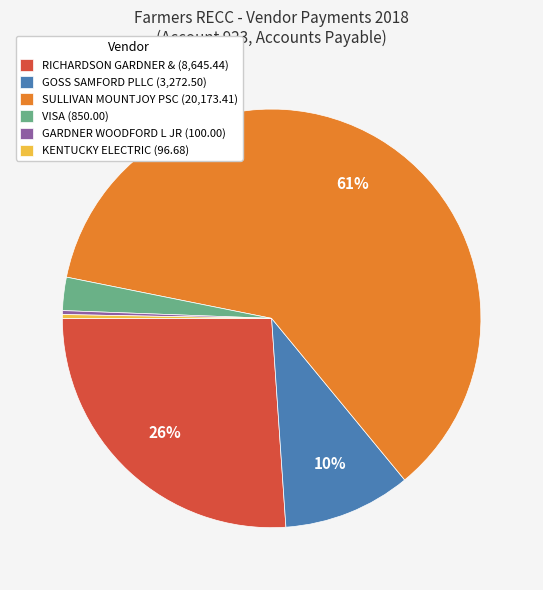

Between GOSS SAMFORD PLLC and RICHARDSON GARDNER &, which is larger?

RICHARDSON GARDNER &